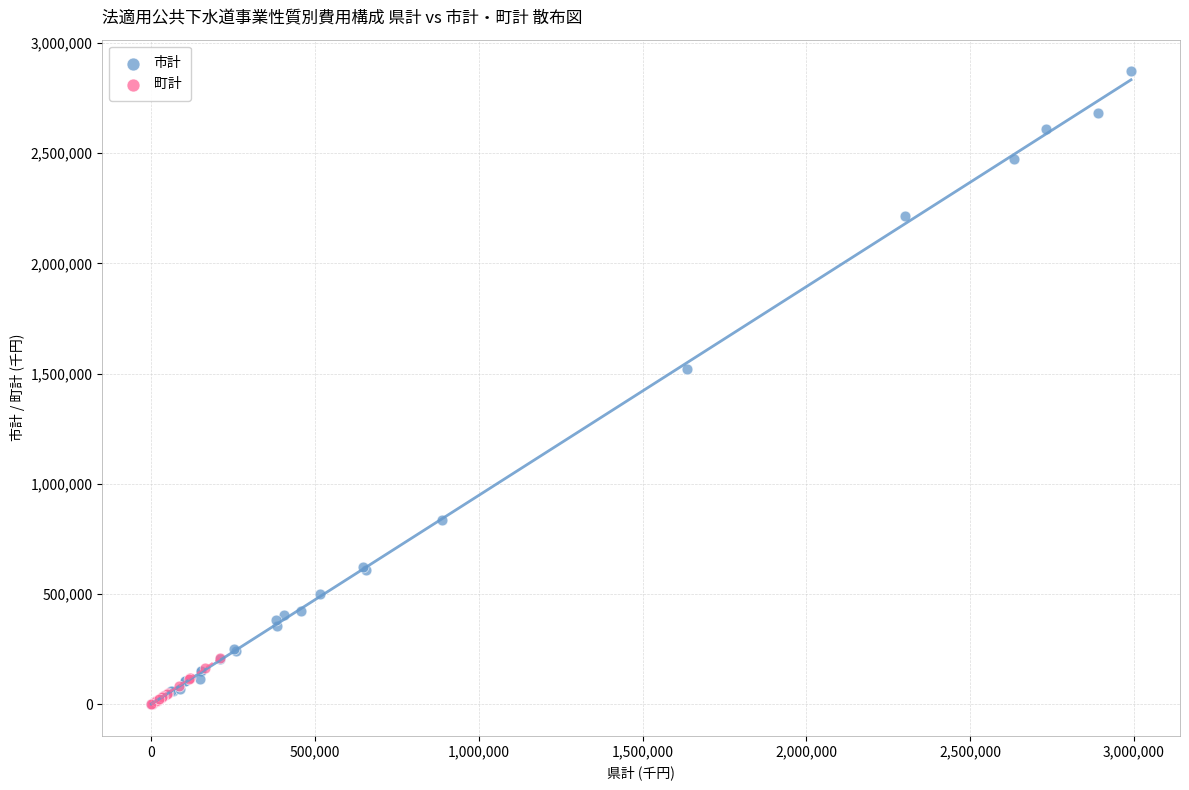

Which series contains the highest Y value?

市計